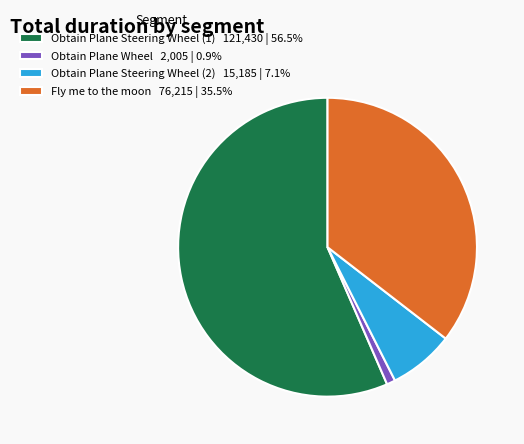

Rank the categories by value from highest to lowest.

Obtain Plane Steering Wheel (1), Fly me to the moon, Obtain Plane Steering Wheel (2), Obtain Plane Wheel